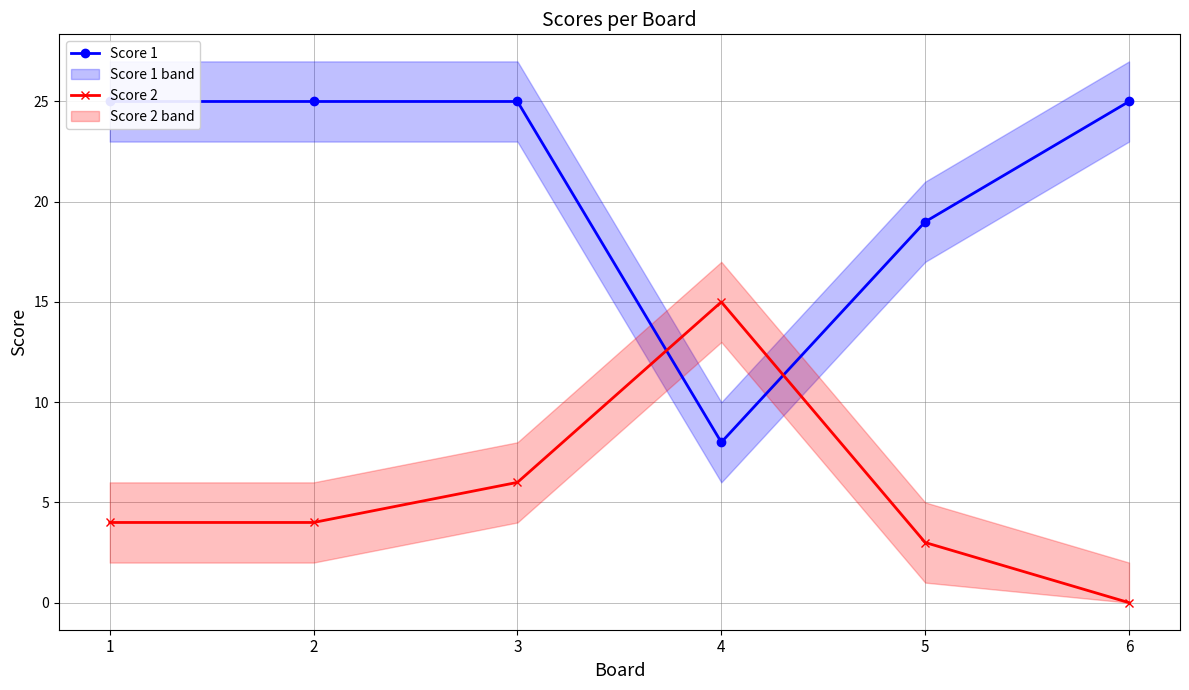

Reading left to right, what are all the values shown in this chart?

Score 1: 25	25	25	8	19	25
Score 2: 4	4	6	15	3	0